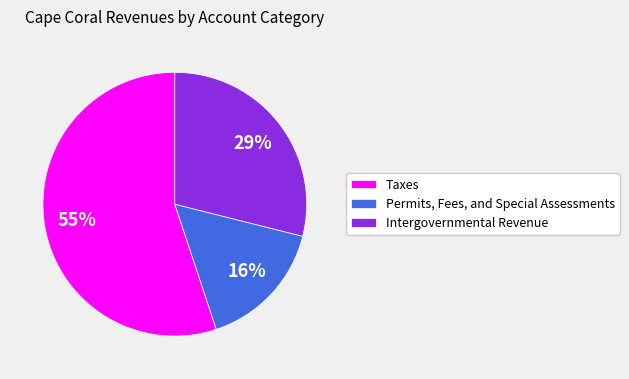

What is the ratio of the value at Permits, Fees, and Special Assessments to the value at Intergovernmental Revenue?

0.6